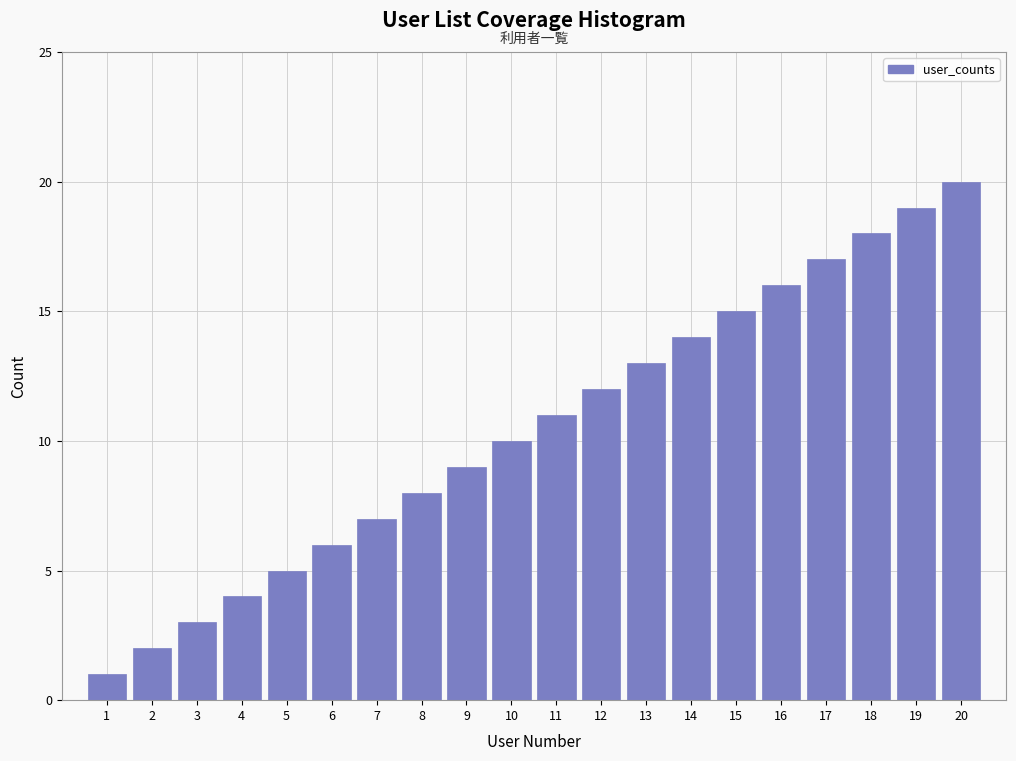

What is the change in value from 1 to 18?

+17